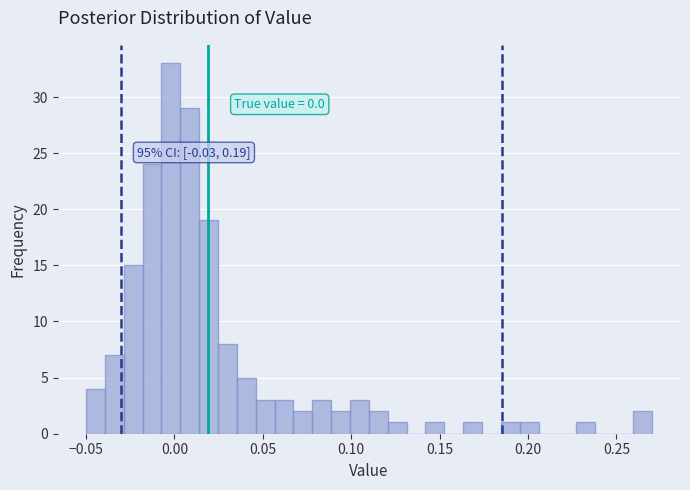

Around what value on the x-axis is the tallest bar? Give the approximate position of its centre, as read against the axis.

0.000